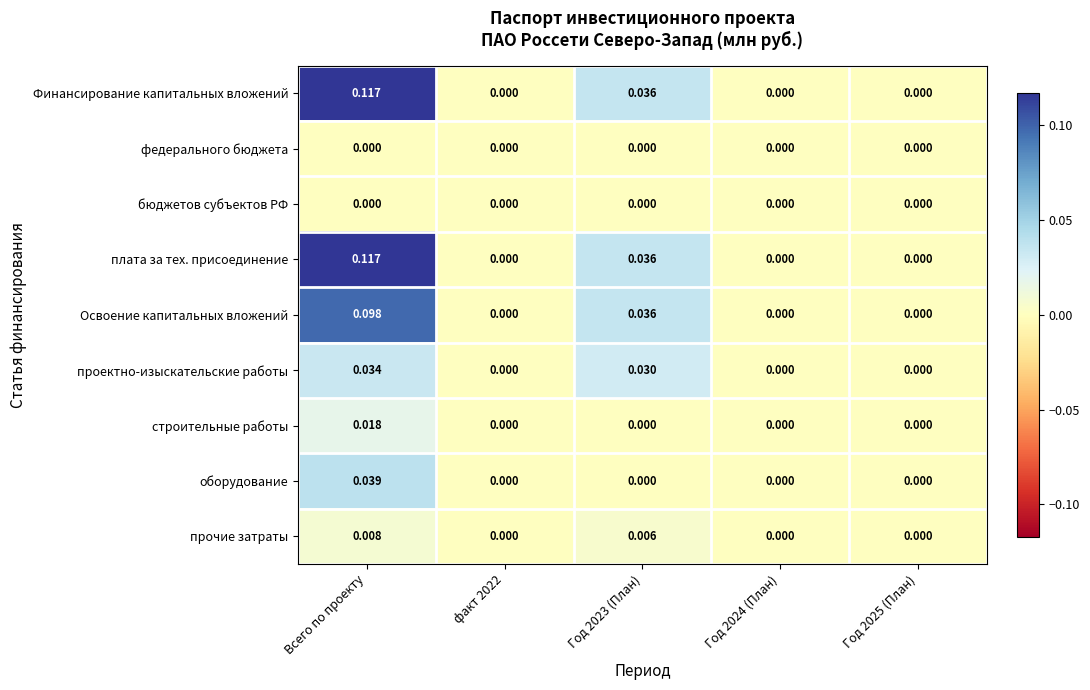

At which category does the chart reach its peak across all series?

Всего по проекту